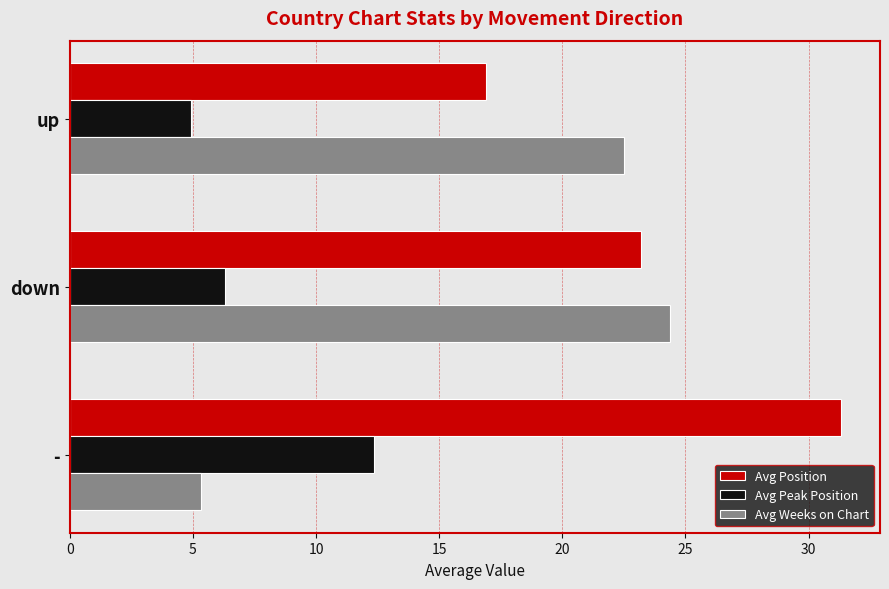

Which series changed the most between down and -?

Avg Weeks on Chart